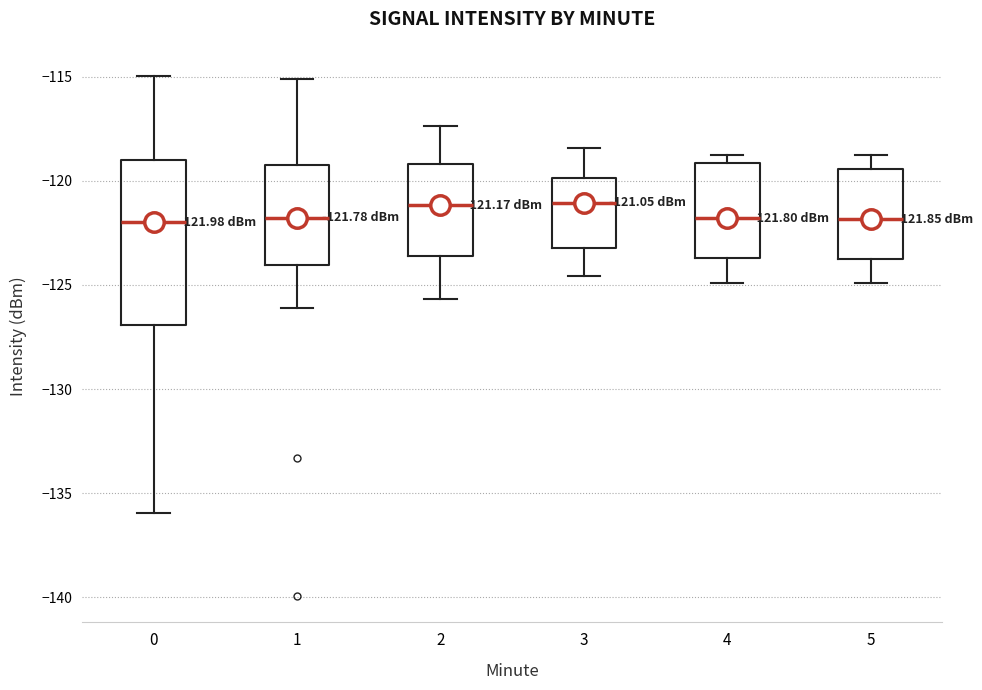

Comparing the boxes themselves (not the whiskers), which one is the tallest?

0